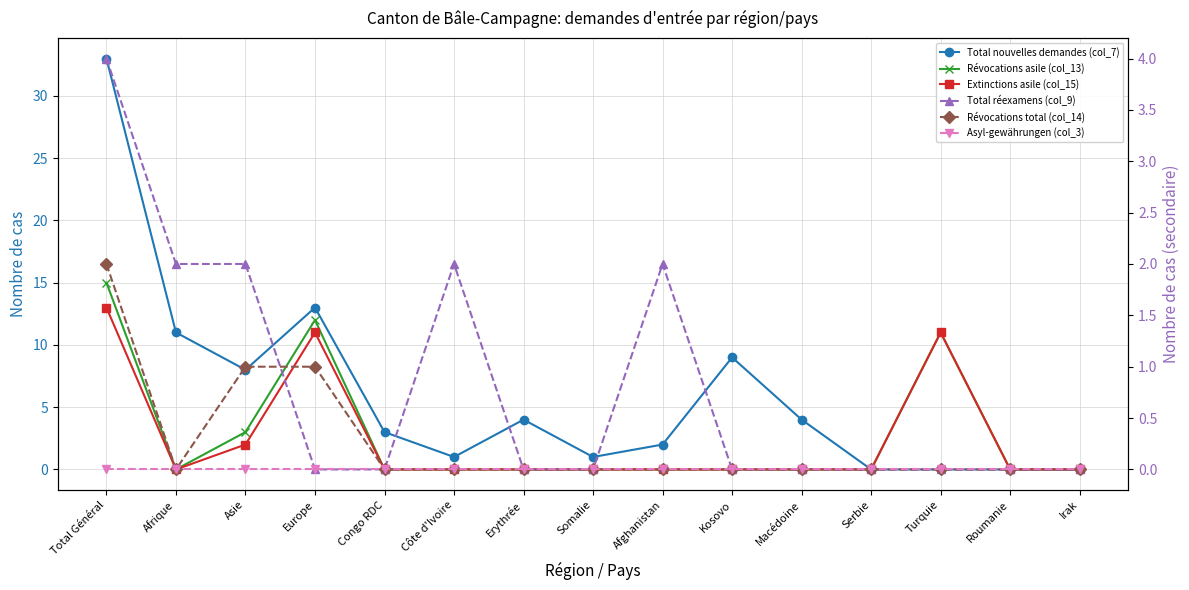

Reading left to right, transcribe all the data shown in this chart.

Total nouvelles demandes (col_7): 33	11	8	13	3	1	4	1	2	9	4	0	0	0	0
Révocations asile (col_13): 15	0	3	12	0	0	0	0	0	0	0	0	11	0	0
Extinctions asile (col_15): 13	0	2	11	0	0	0	0	0	0	0	0	11	0	0
Total réexamens (col_9): 4	2	2	0	0	2	0	0	2	0	0	0	0	0	0
Révocations total (col_14): 2	0	1	1	0	0	0	0	0	0	0	0	0	0	0
Asyl-gewährungen (col_3): 0	0	0	0	0	0	0	0	0	0	0	0	0	0	0